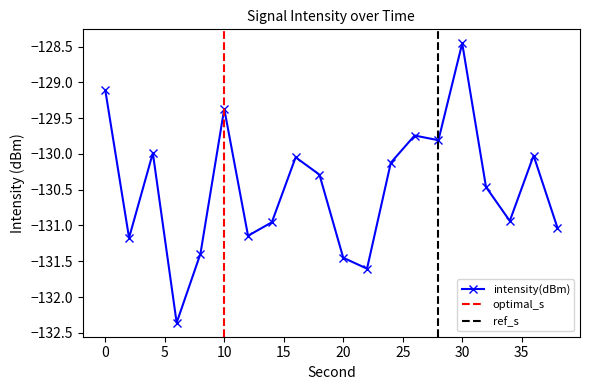

Rank the categories by value from highest to lowest.

30, 0, 10, 26, 28, 4, 36, 16, 24, 18, 32, 34, 14, 38, 12, 2, 8, 20, 22, 6